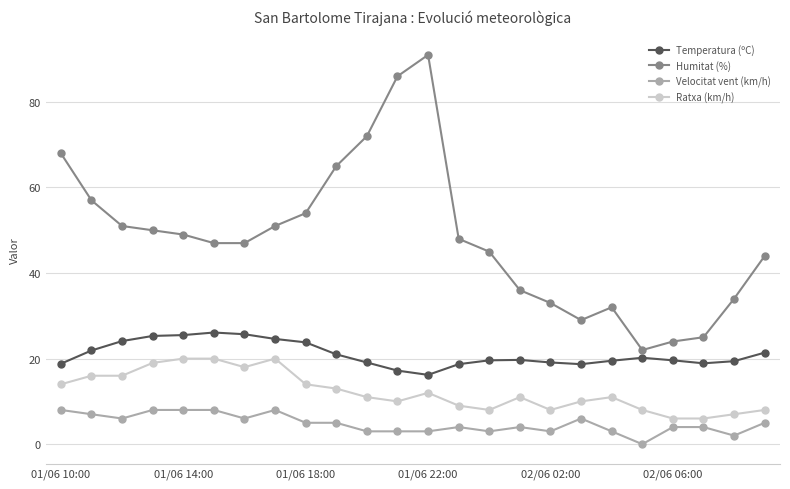

What is the sum of all Ratxa (km/h) values?

295.0